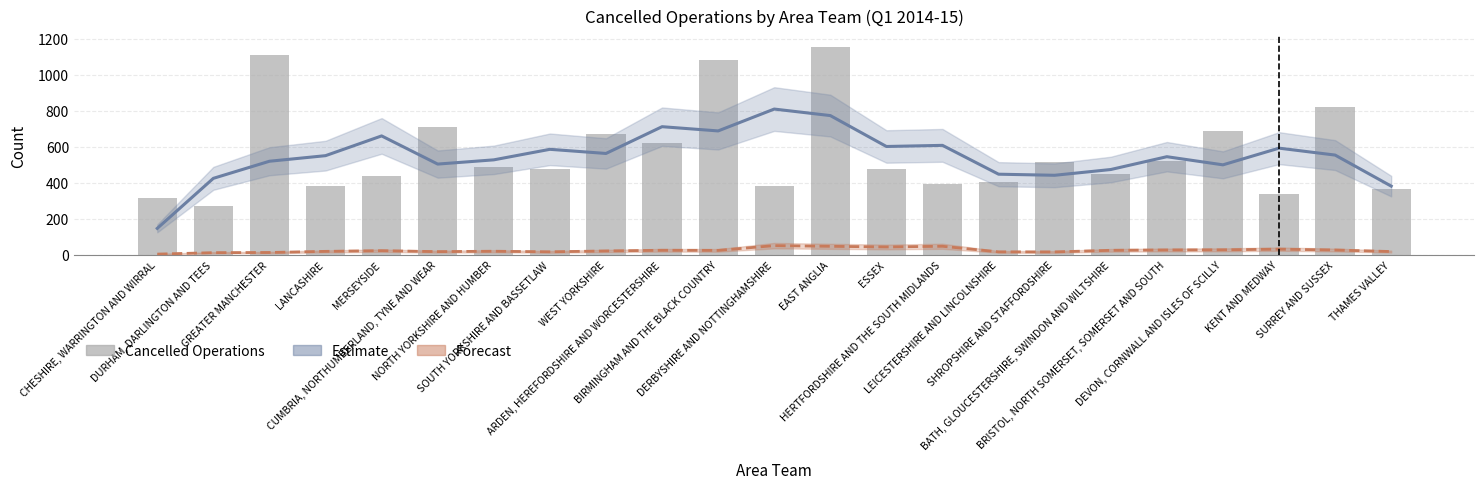

At which label does Not Treated Within 28 Days first exceed 22?

MERSEYSIDE